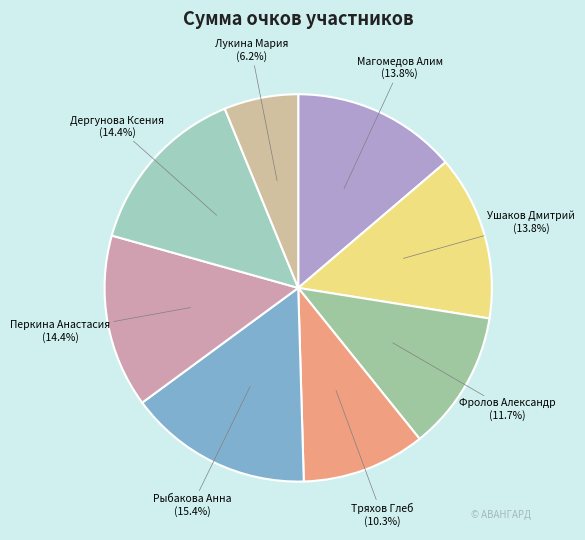

Which has a higher value, Тряхов Глеб or Магомедов Алим?

Магомедов Алим